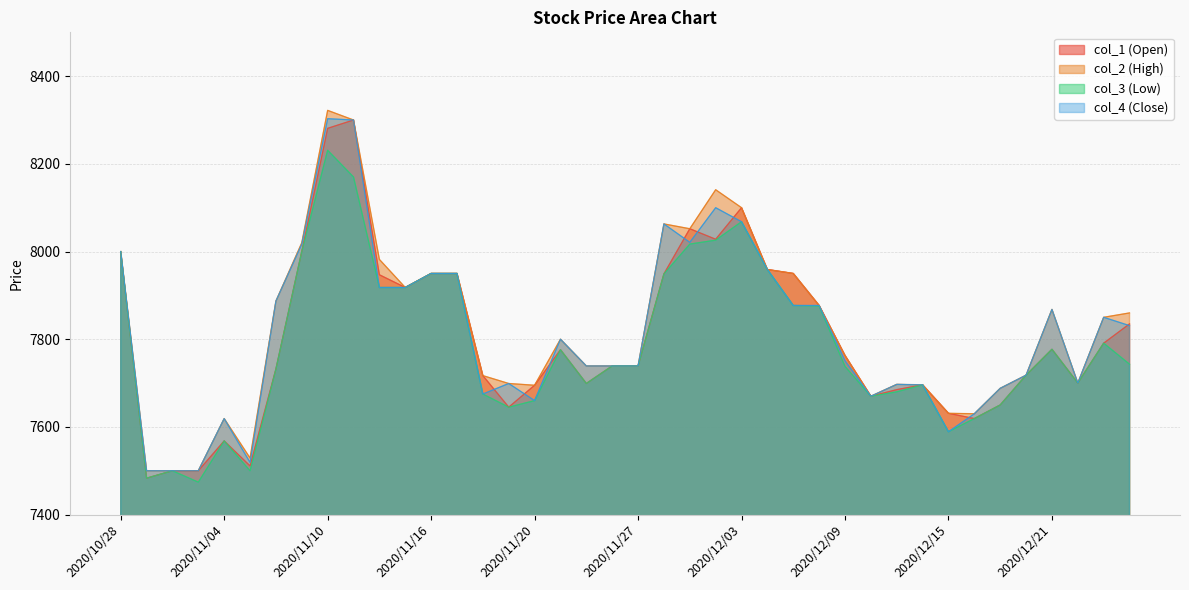

Where is col_2 nearest to the value 7911?

2020/11/13